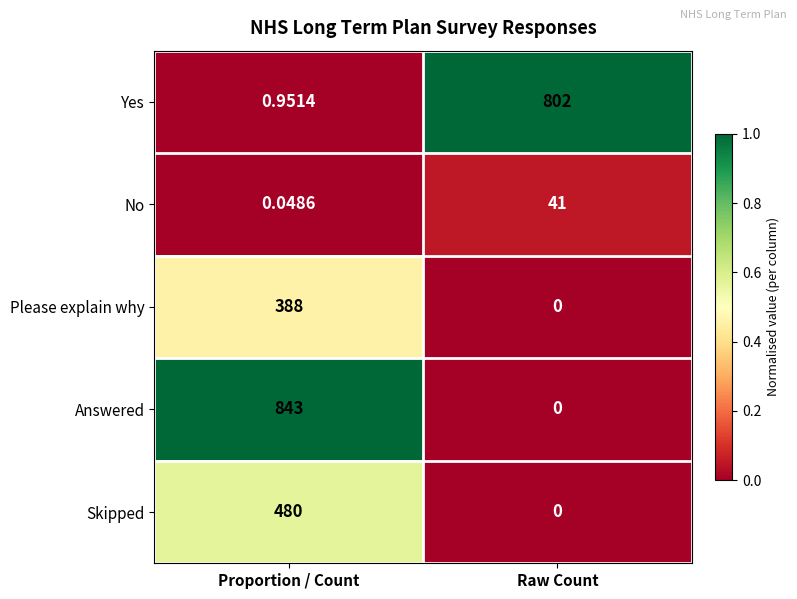

Which series has the largest total across all categories?

Answered